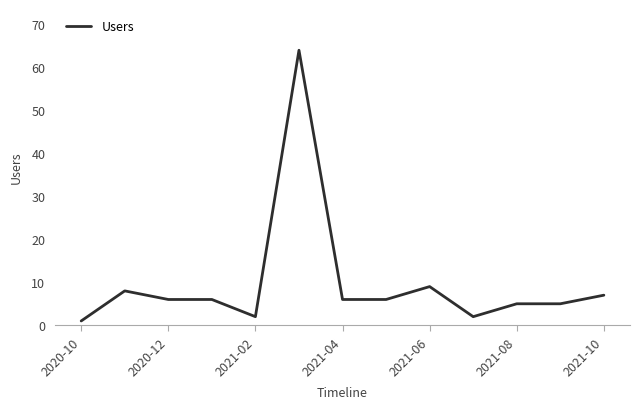

What is the greatest value displayed?

64